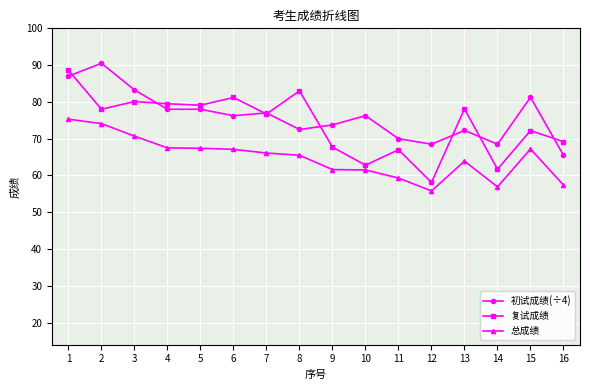

What value does the 初试成绩(÷4) series have at 9?

73.8